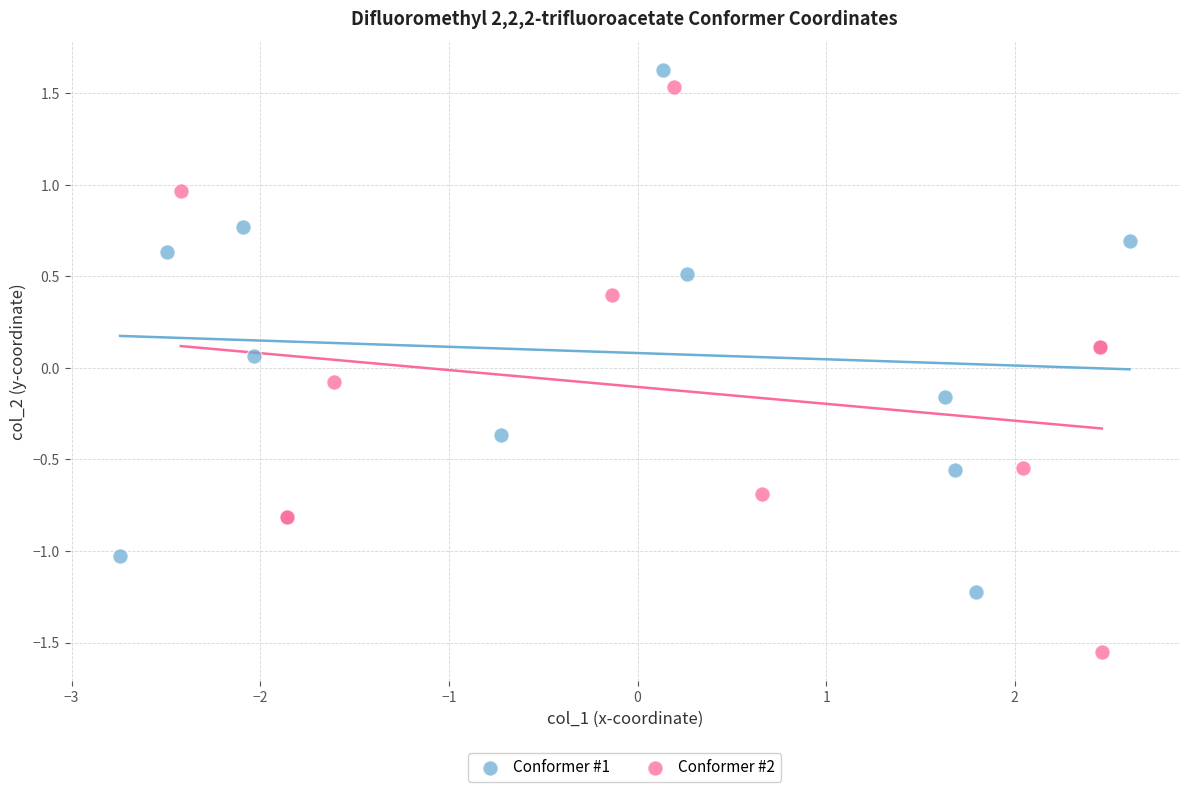

Which series has the widest spread of Y values?

Conformer #2